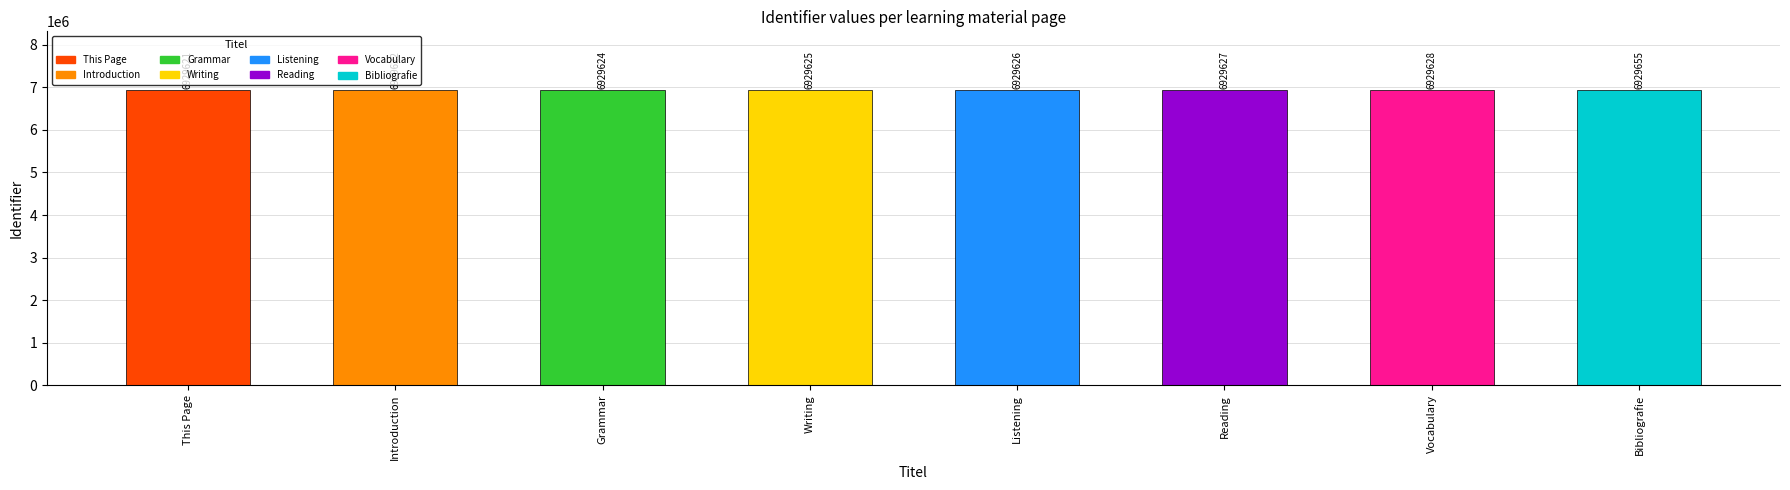

What is the smallest value displayed?

6929621